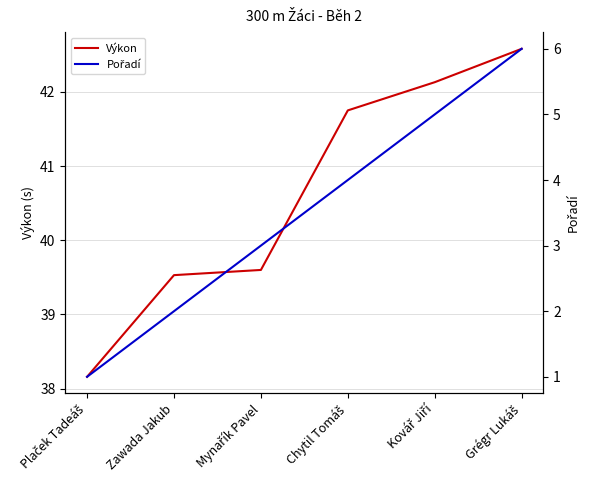

What are all the series names shown in the legend?

Výkon, Pořadí